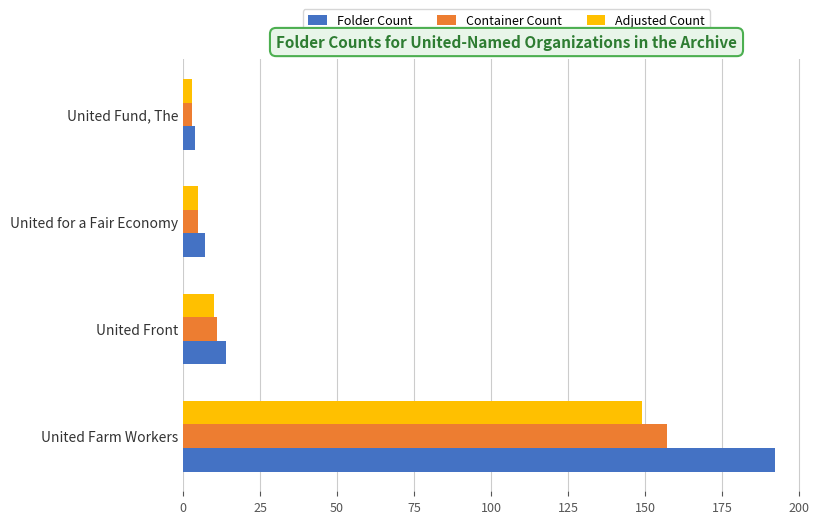

The Container Count series shows 11 at United Front. True or false?

True